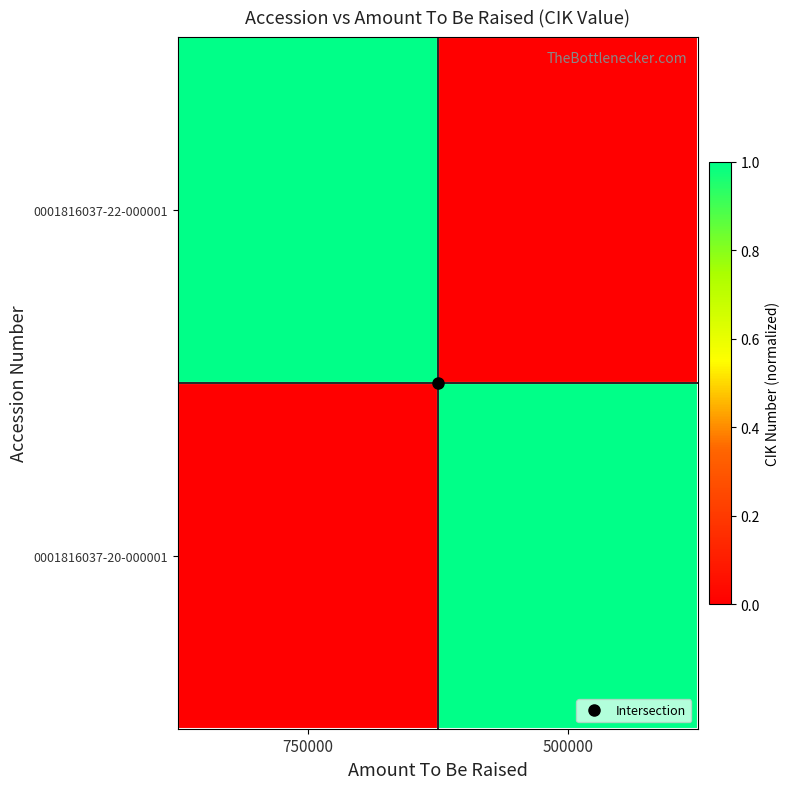

At how many categories does at least one series exceed 0?

2